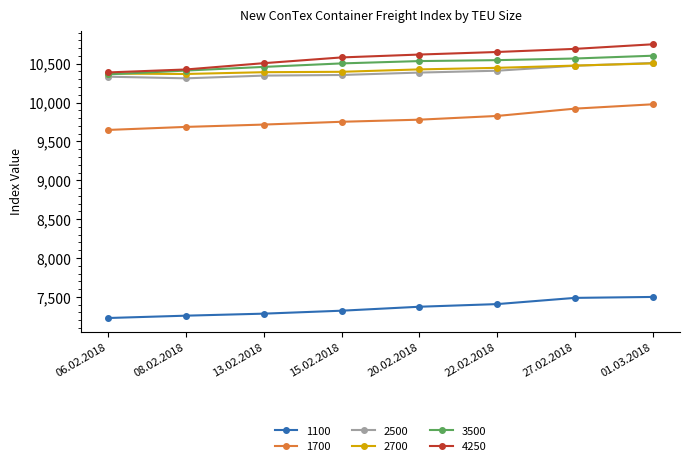

True or false: 1700 and 2500 intersect in this chart.

False